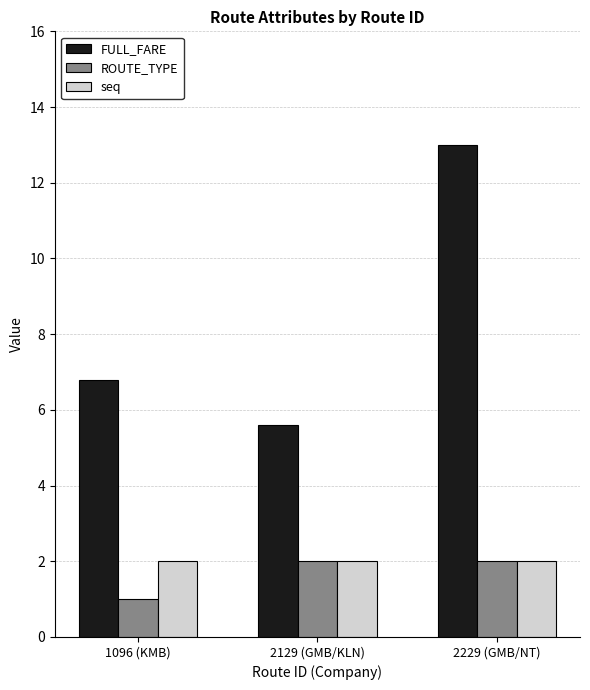

What is the maximum value shown in the chart?

13.0